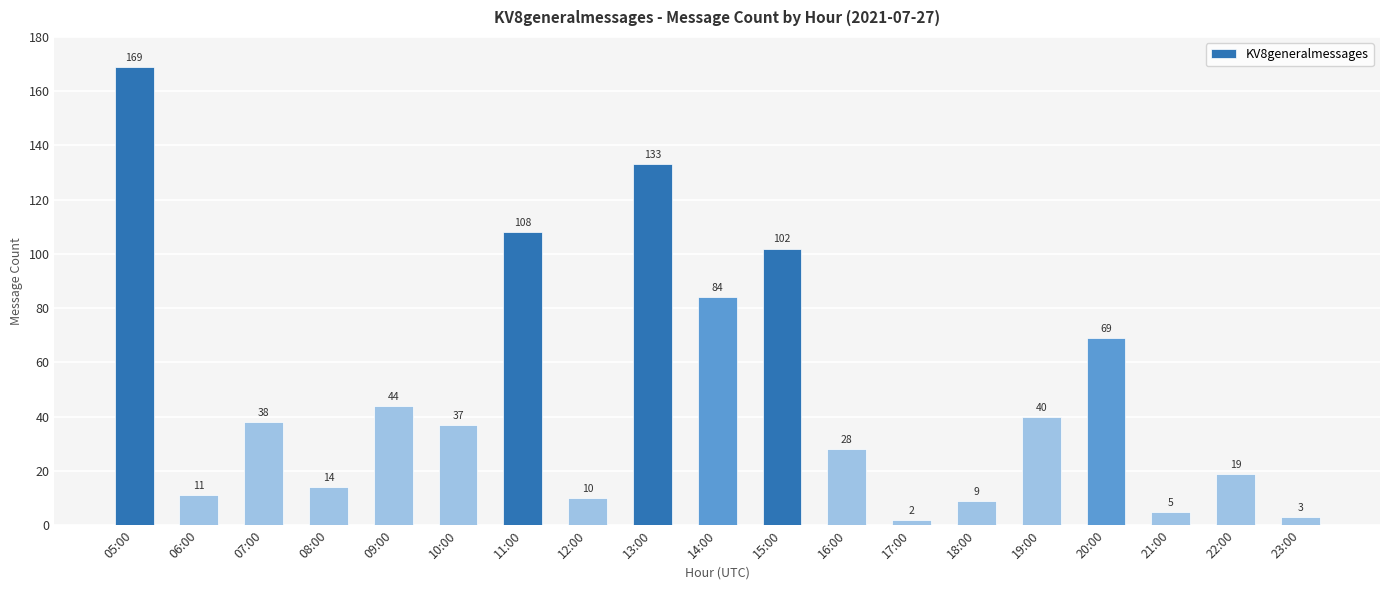

Approximately how many times larger is the value at 20:00 compared to 12:00?

6.9